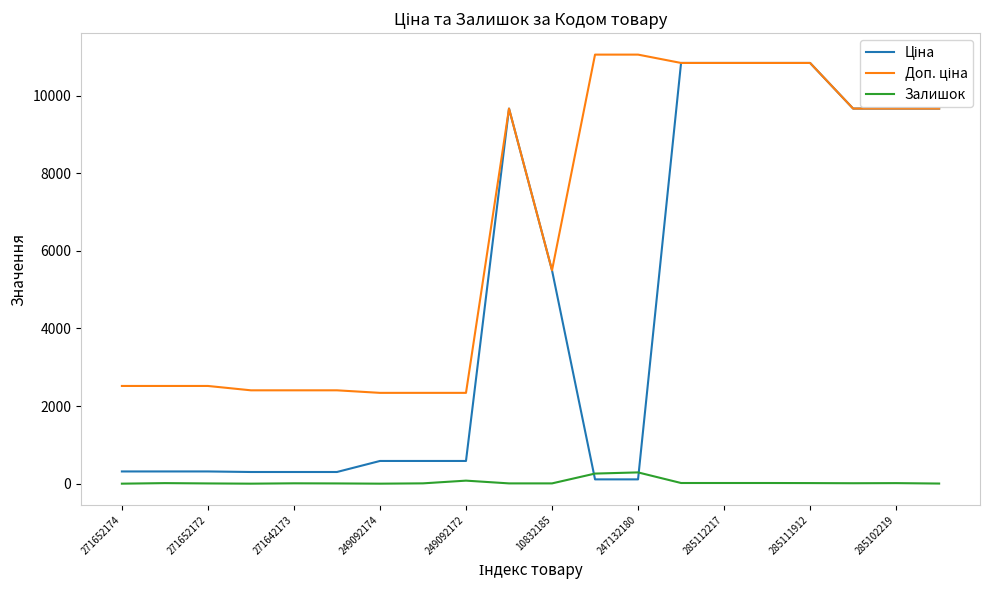

What is the difference between the maximum and minimum values in the Ціна series?

10729.5